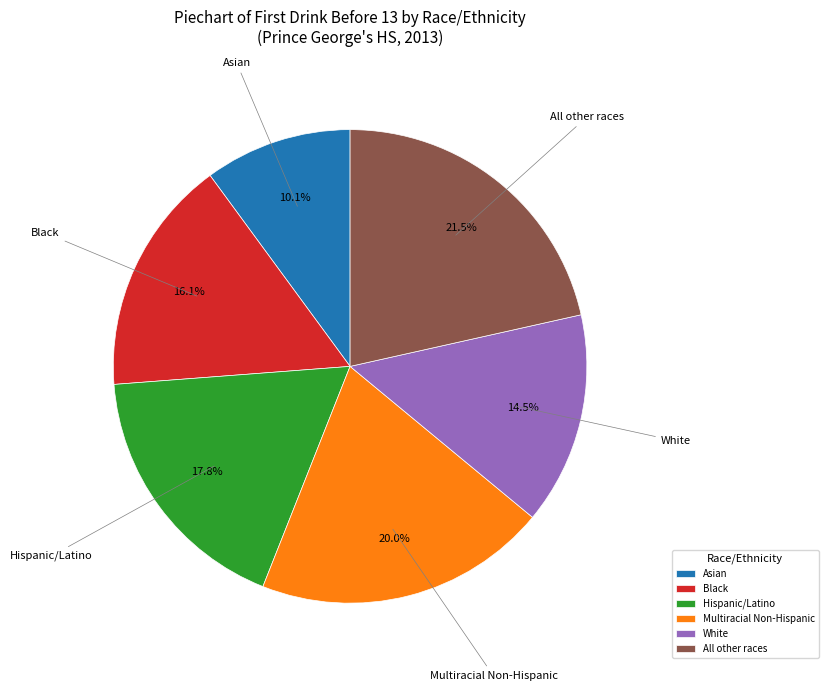

True or false: Multiracial Non-Hispanic accounts for 6% of the total.

False